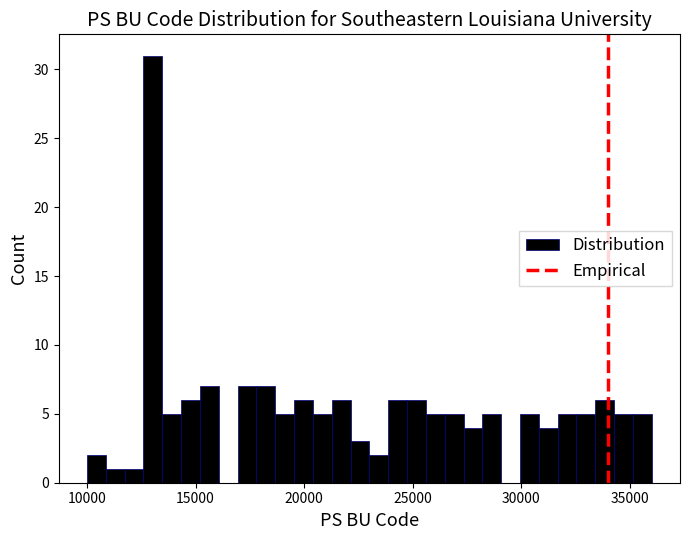

Around what value on the x-axis is the tallest bar? Give the approximate position of its centre, as read against the axis.

13000